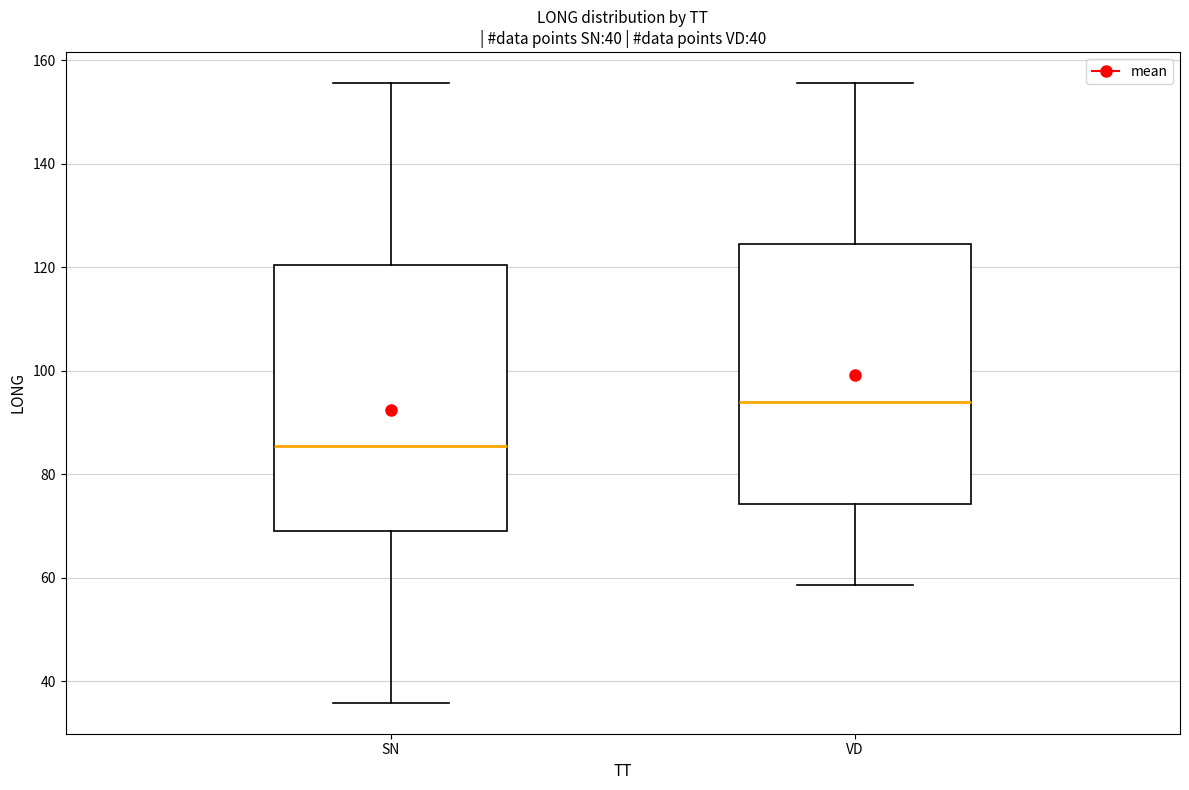

Reading left to right, read every box against the y-axis: the position of its median line, the range the box covers, and the ends of its whiskers. The values are not printed on the chart, so give them approximately, as read against the axis.

SN: median 86, box 70 to 120, whiskers 36 to 156
VD: median 94, box 74 to 124, whiskers 58 to 156